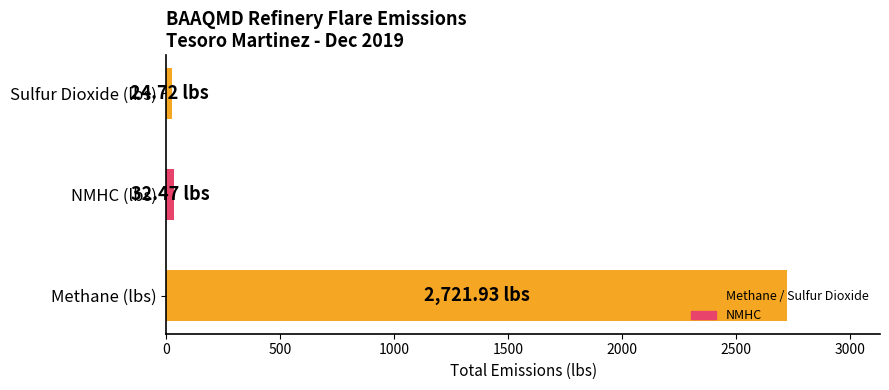

What is the difference between the maximum and minimum values?

2697.2